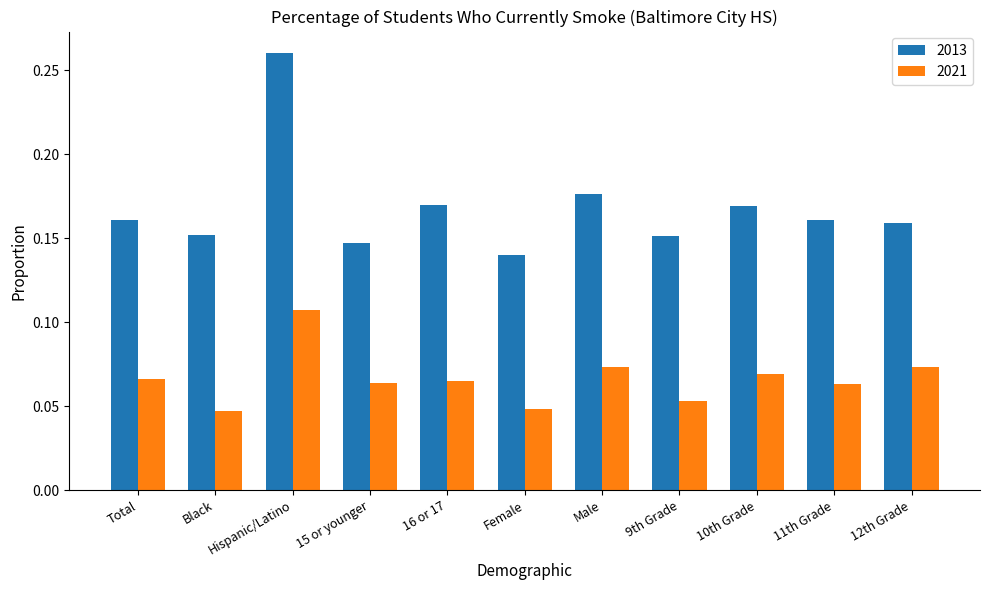

At which category is the sum across all series the highest?

Hispanic/Latino